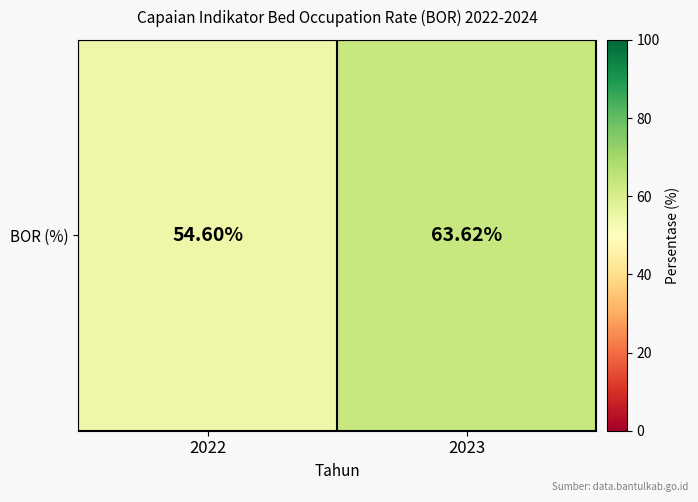

Rank the categories by value from highest to lowest.

2023, 2022